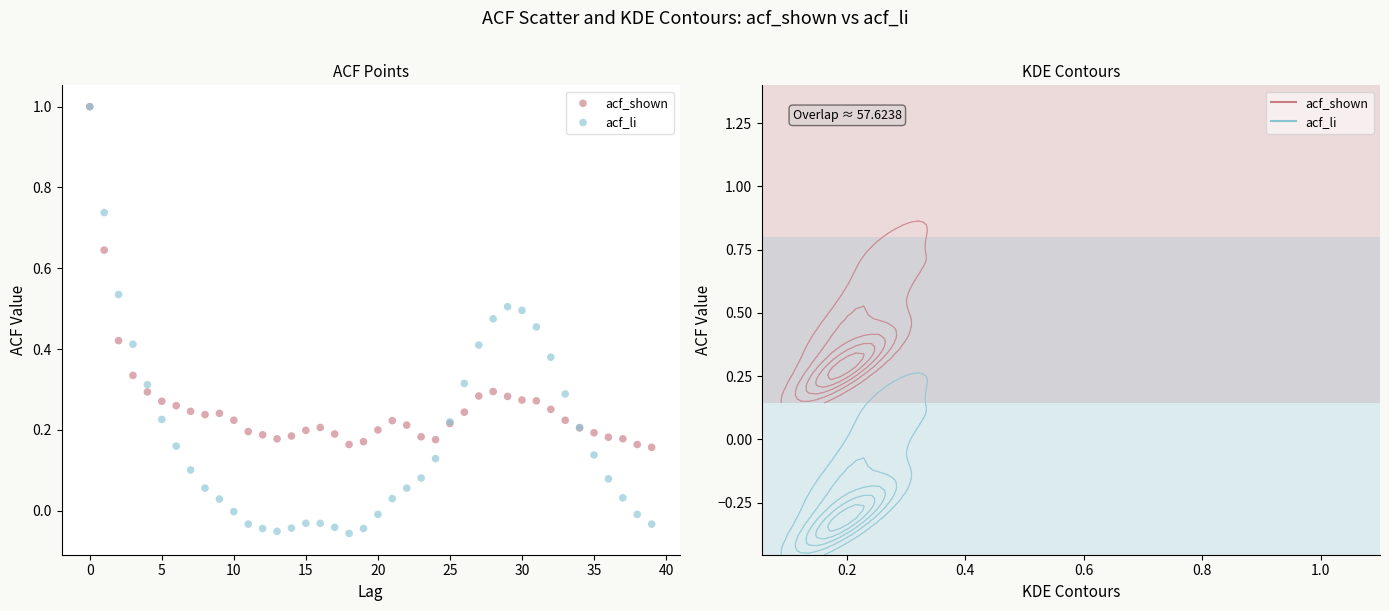

Which series contains the lowest Y value?

acf_li